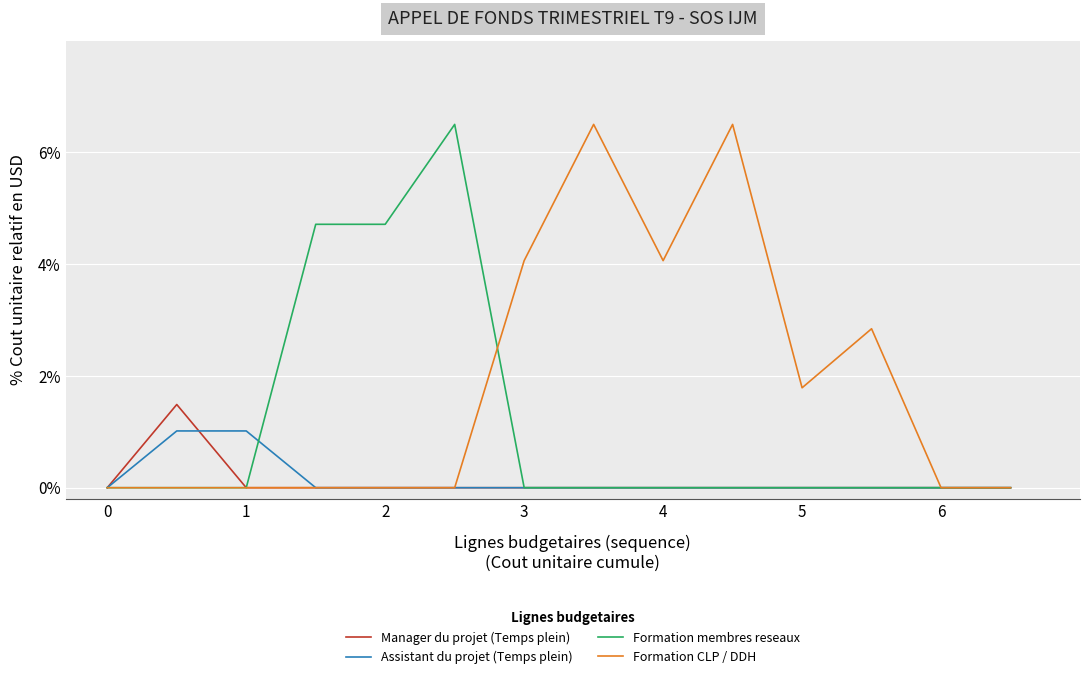

What is the maximum value shown in the chart?

6.5